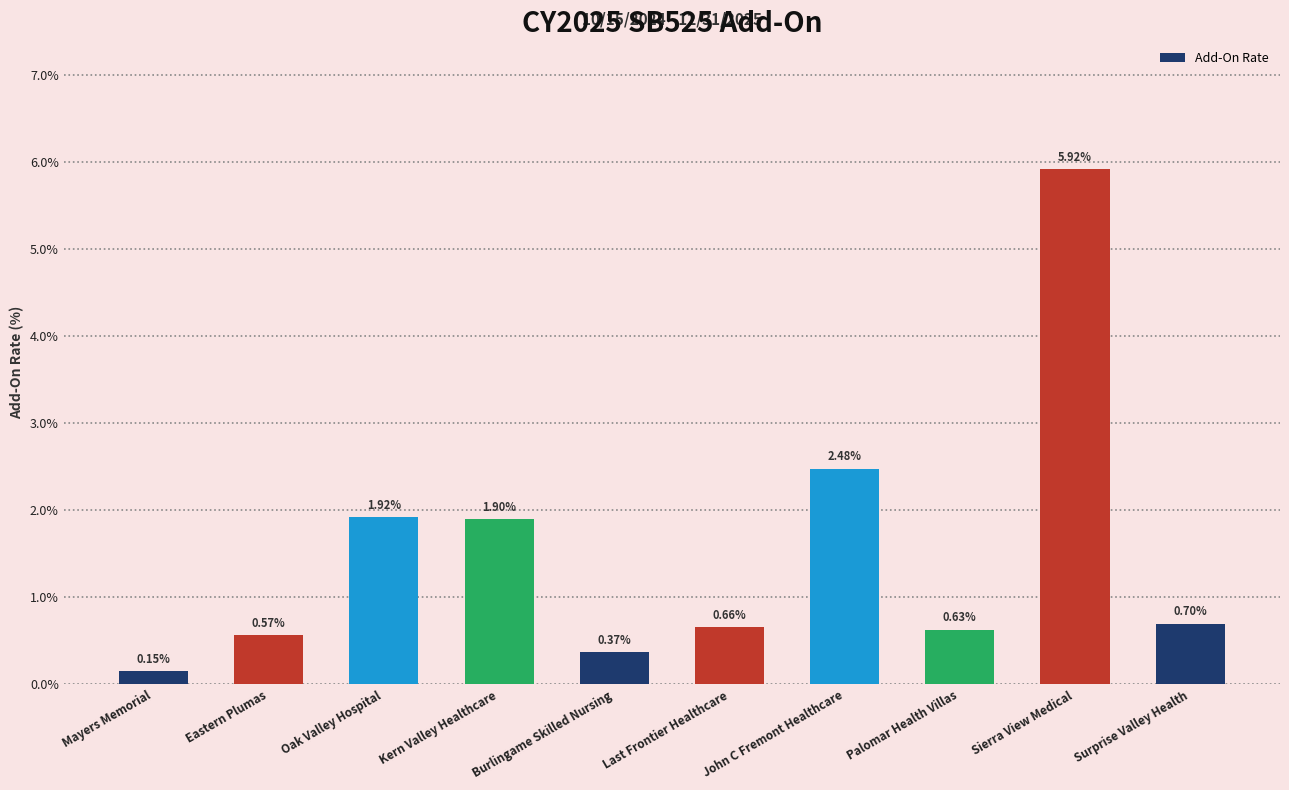

What is the label of the 9th bar from the right?

Eastern Plumas